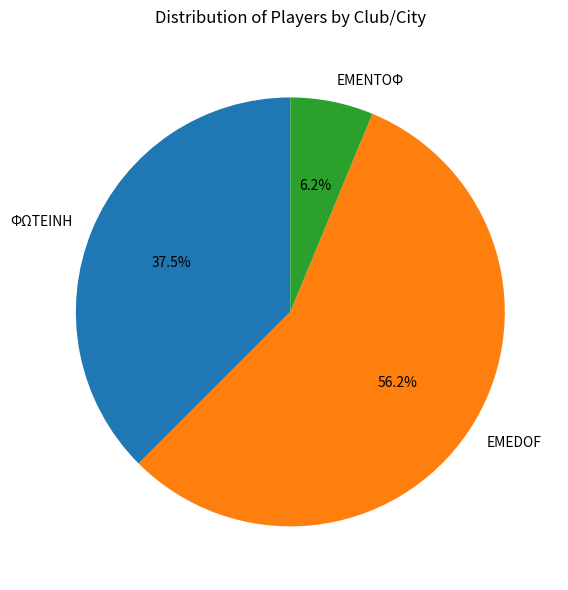

Which category has the smallest portion of the pie?

ΕΜΕΝΤΟΦ